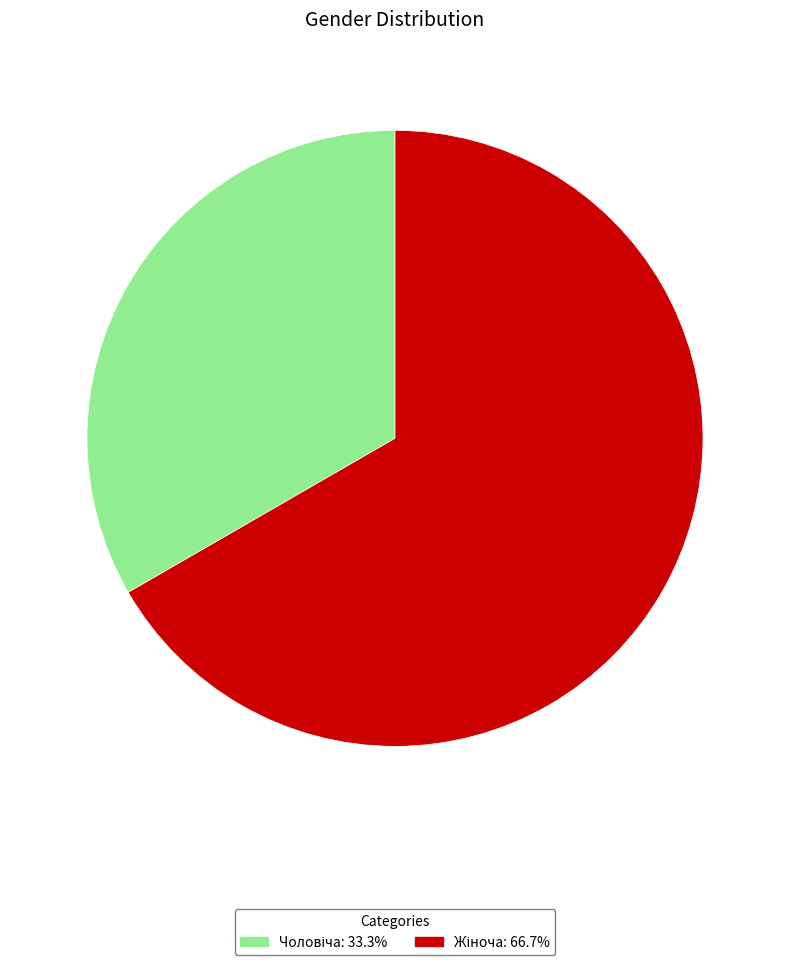

Count the number of slices in the pie.

2